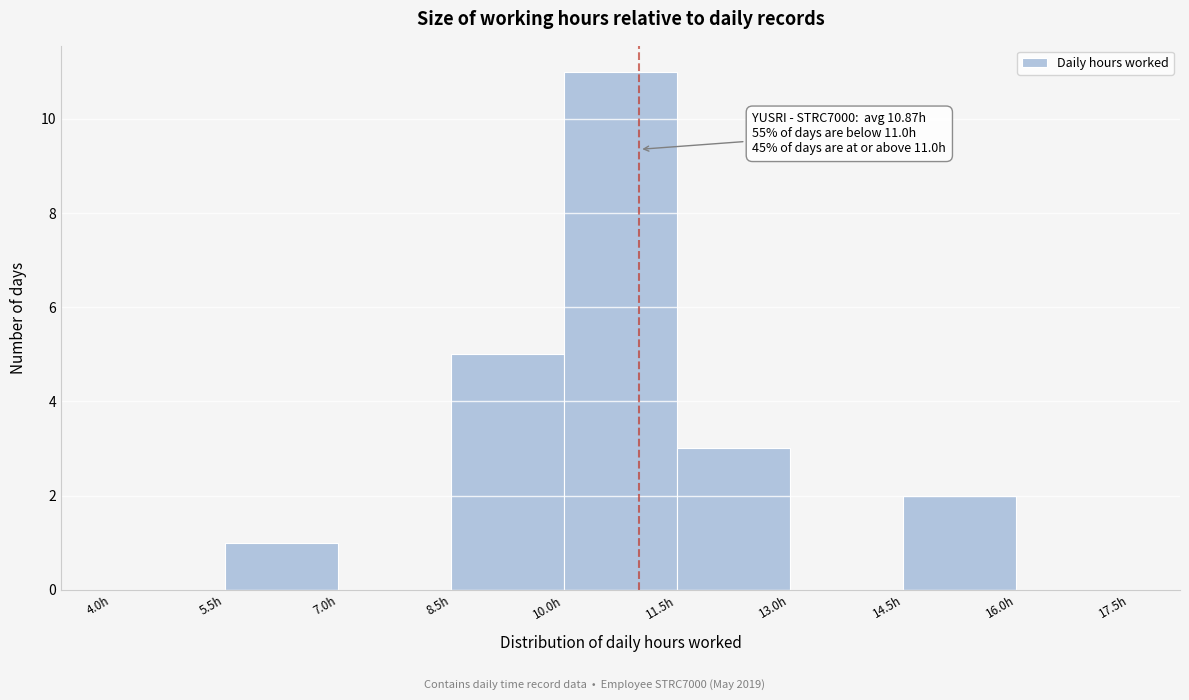

Over which range of the x-axis is the bar tallest?

10.0 to 11.5